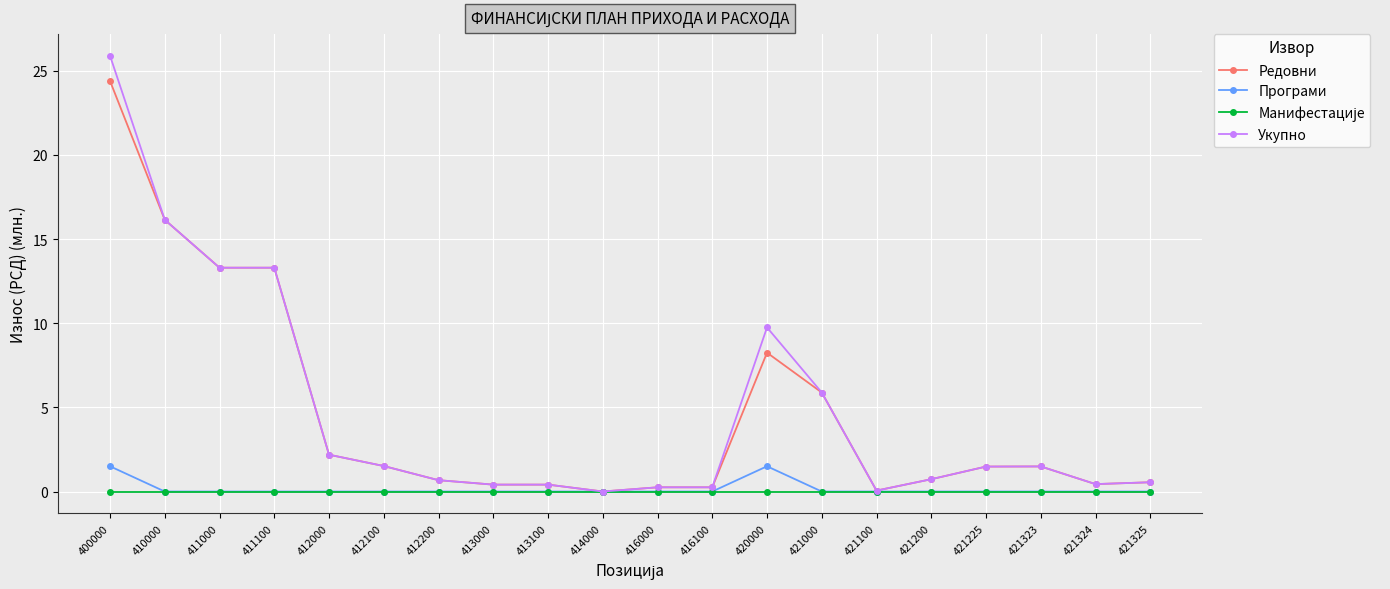

Which label corresponds to the largest value in the chart?

400000